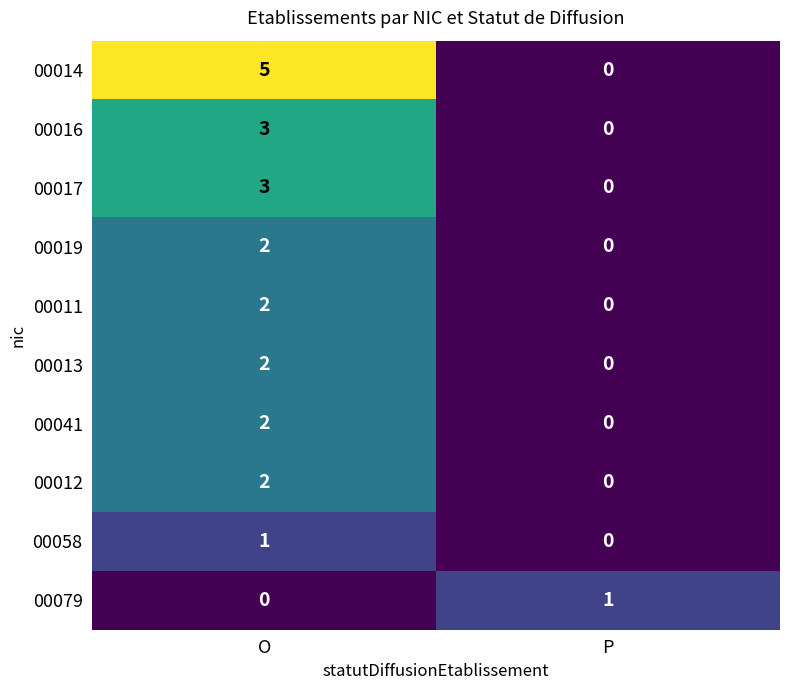

Count the number of categories in the chart.

2